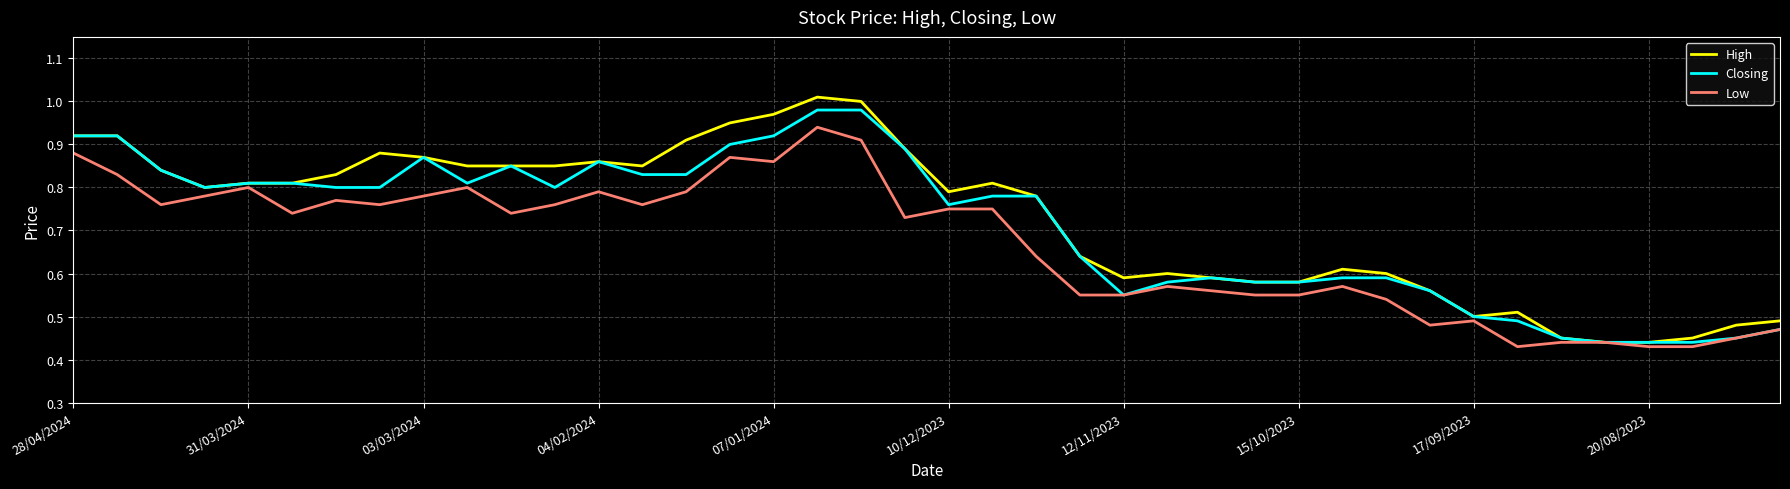

Which series has the widest spread of values?

High